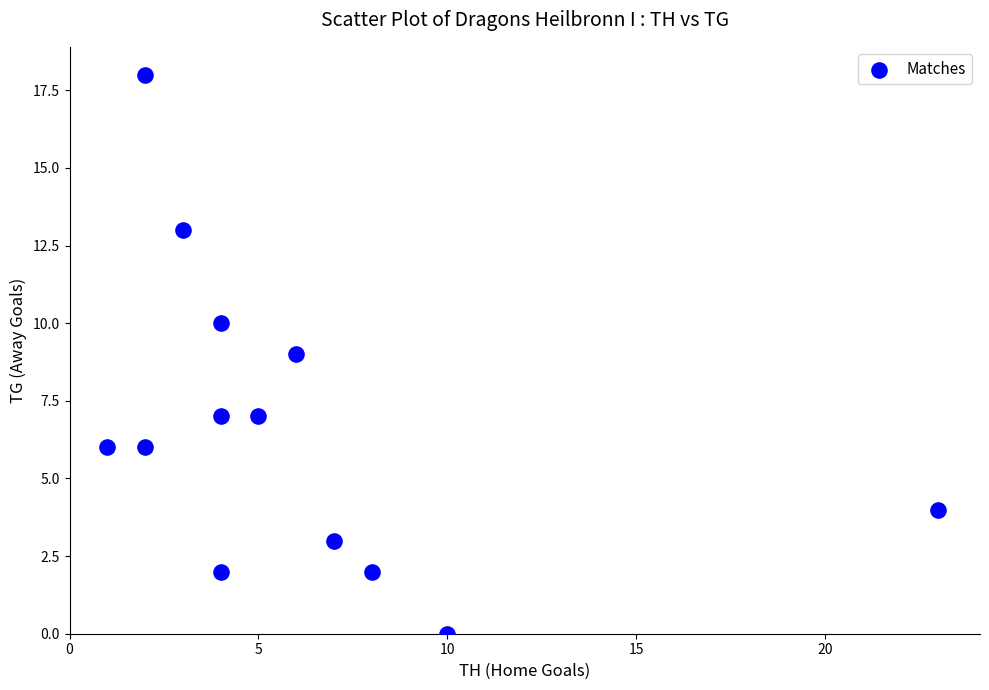

What is the range of Y values (max minus min)?

18